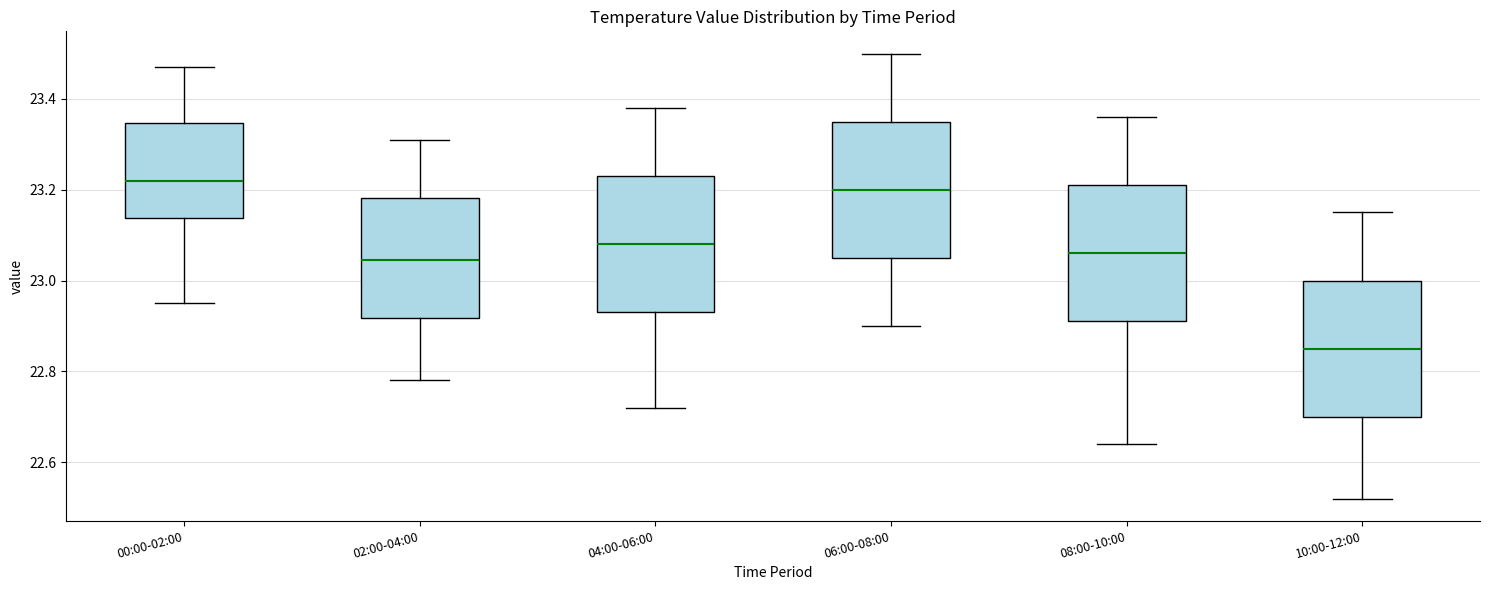

Reading left to right, read every box against the y-axis: the position of its median line, the range the box covers, and the ends of its whiskers. The values are not printed on the chart, so give them approximately, as read against the axis.

00:00-02:00: median 23.22, box 23.14 to 23.34, whiskers 22.96 to 23.48
02:00-04:00: median 23.04, box 22.92 to 23.18, whiskers 22.78 to 23.32
04:00-06:00: median 23.08, box 22.94 to 23.24, whiskers 22.72 to 23.38
06:00-08:00: median 23.20, box 23.06 to 23.36, whiskers 22.90 to 23.50
08:00-10:00: median 23.06, box 22.92 to 23.22, whiskers 22.64 to 23.36
10:00-12:00: median 22.86, box 22.70 to 23.00, whiskers 22.52 to 23.16